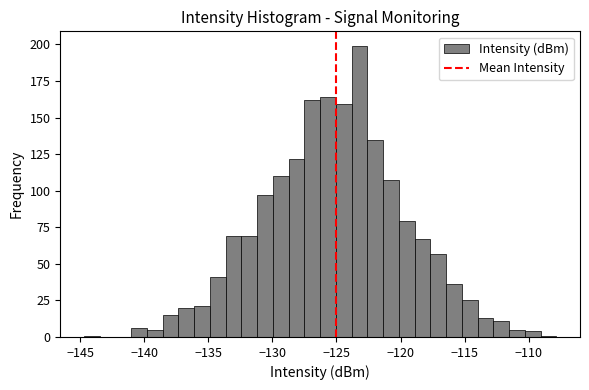

Read against the x-axis, roughly where is the centre of the tallest bar?

-123.0